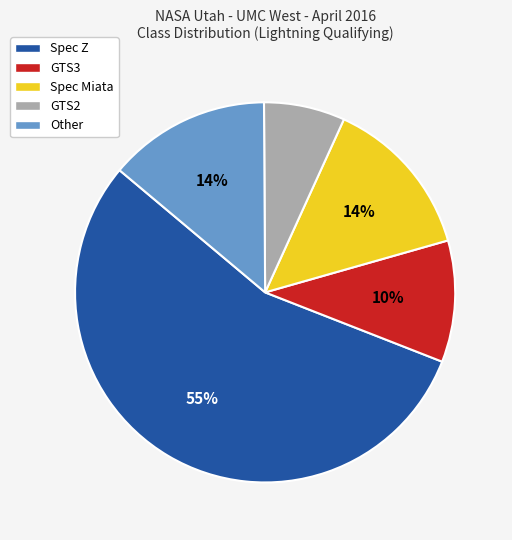

Do GTS3 and Spec Miata together represent more than half of the pie?

No